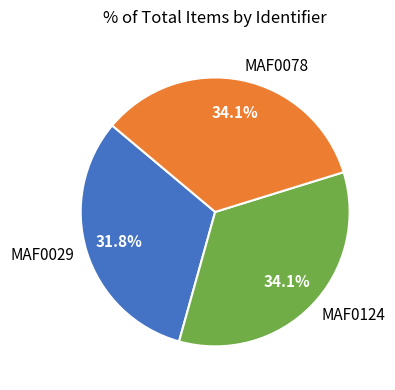

To the nearest percent, what percentage of the pie is MAF0029?

32%